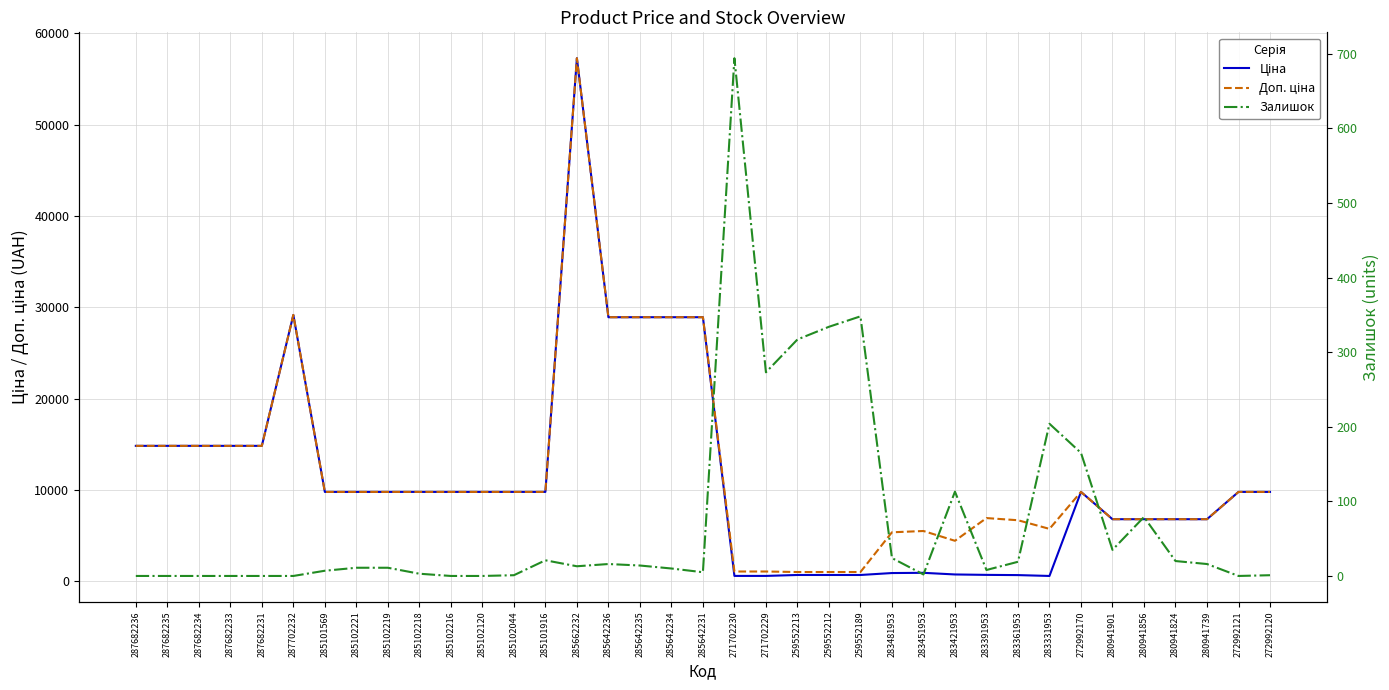

Is the value of Доп. ціна at 272992120 greater than the value of Ціна at 285101569?

No